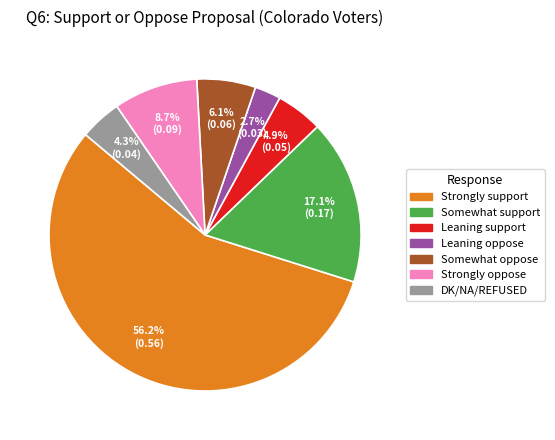

The DK/NA/REFUSED slice represents 4% of the pie. True or false?

True